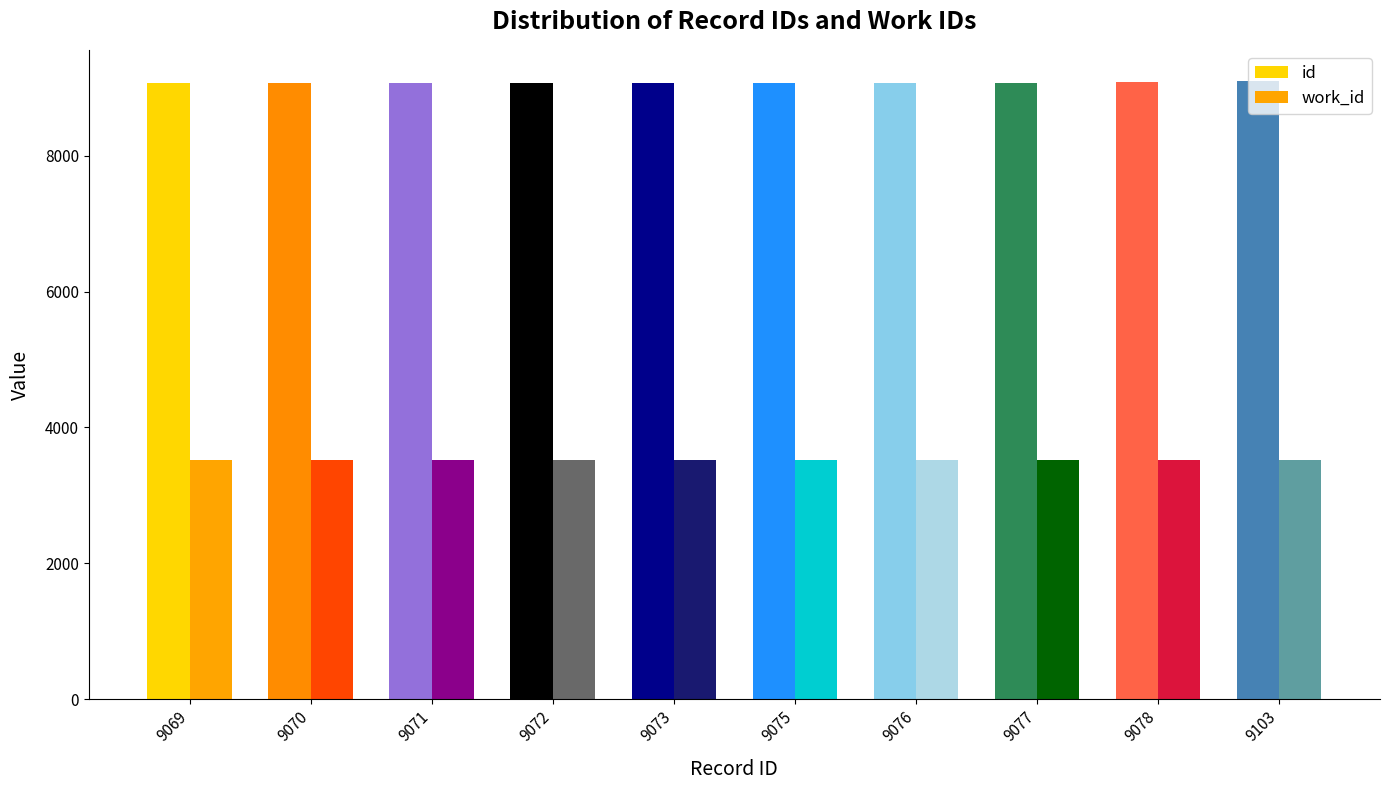

The id series shows 14657 at 9073. True or false?

False